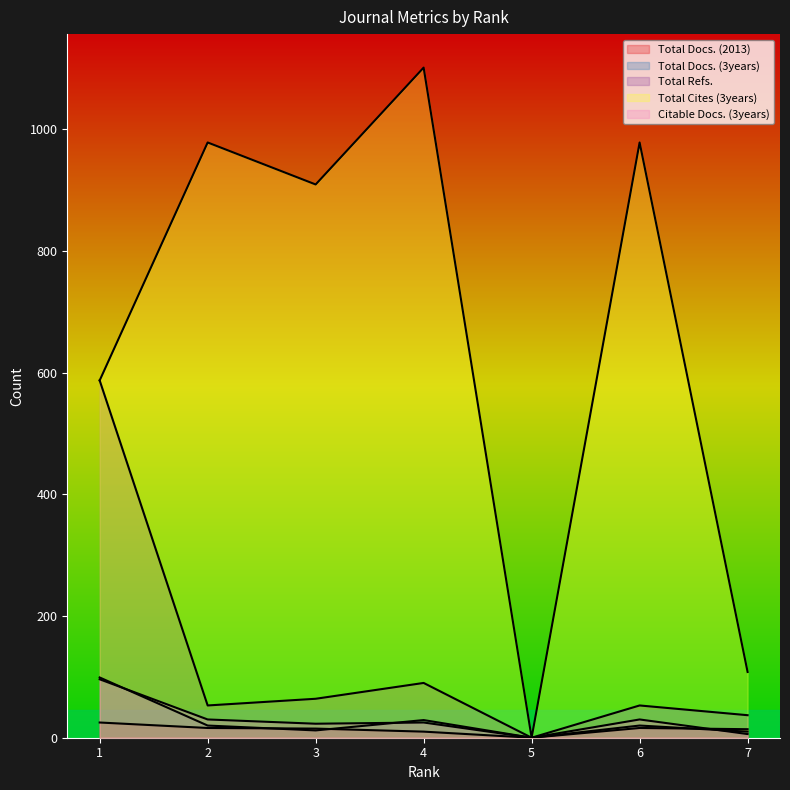

At which category does the chart reach its minimum across all series?

5